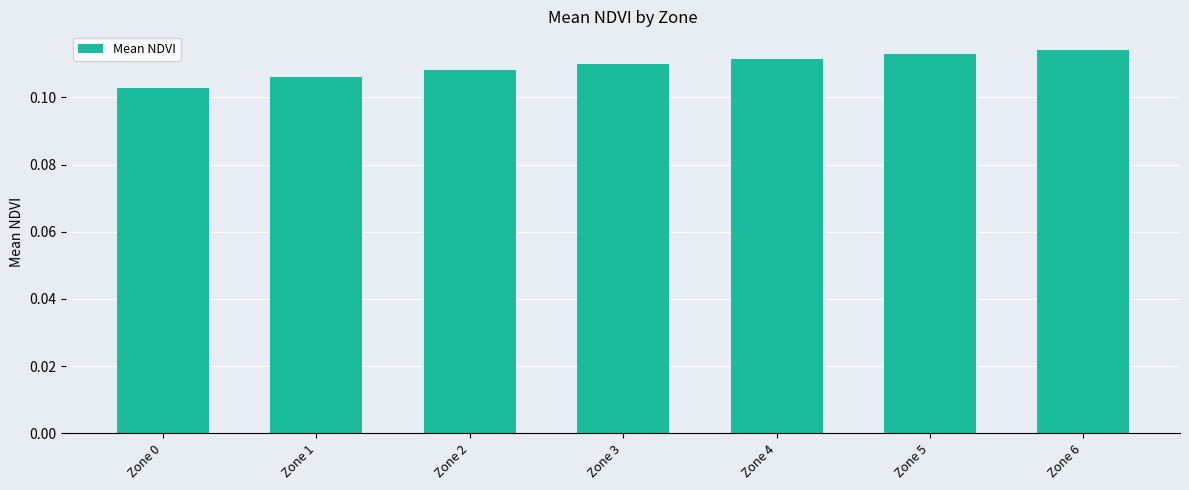

Where is the data nearest to the value 0?

Zone 0